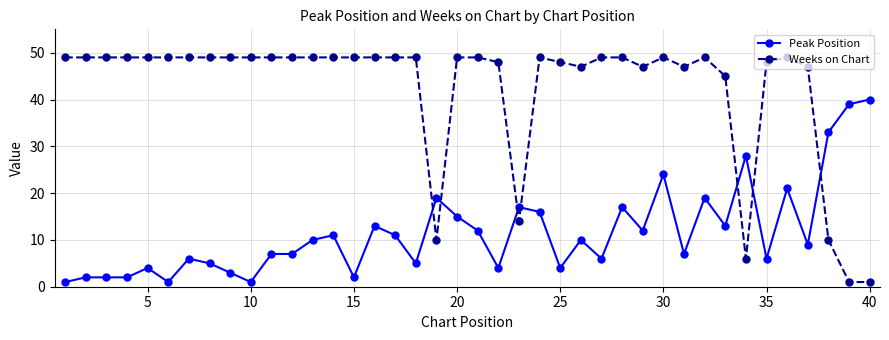

Which series has the largest range (max minus min)?

Weeks on Chart